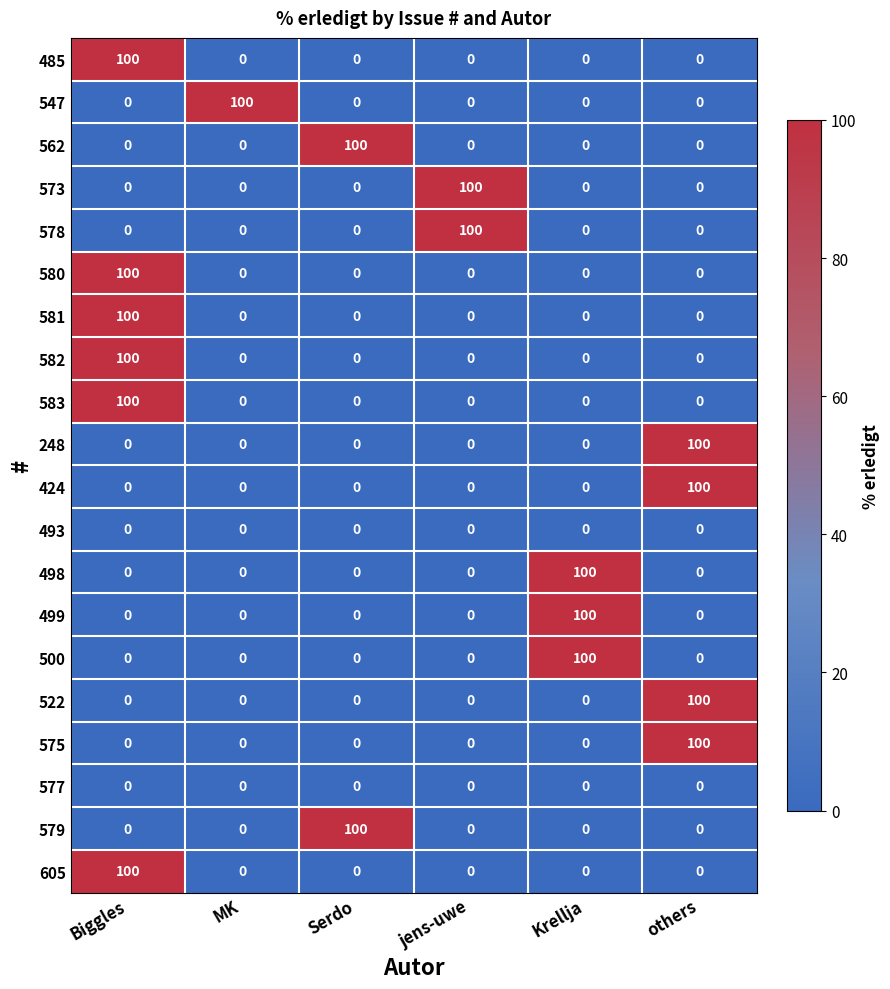

What is the highest value of the 499 series?

100